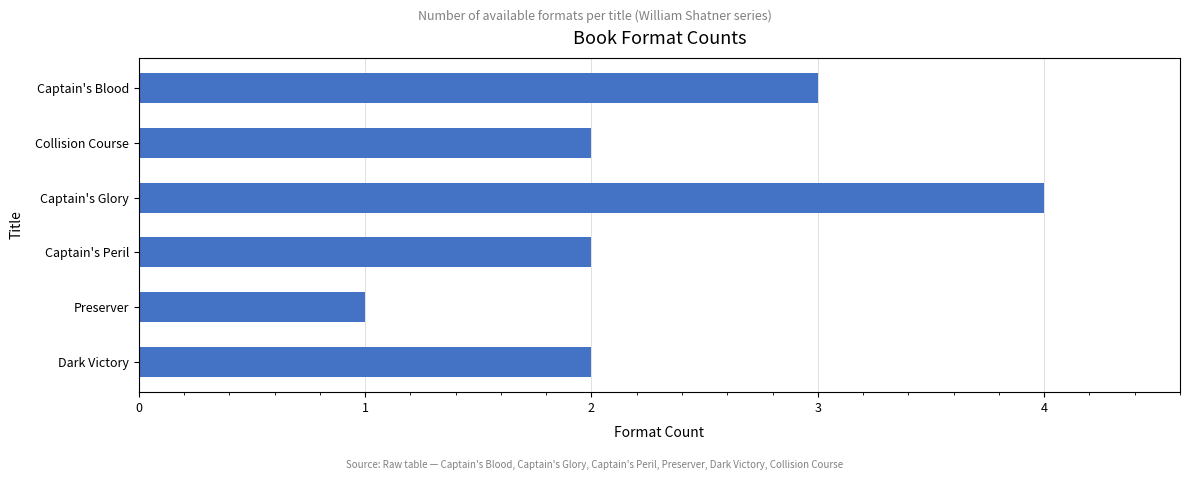

Which has a higher value, Preserver or Captain's Peril?

Captain's Peril